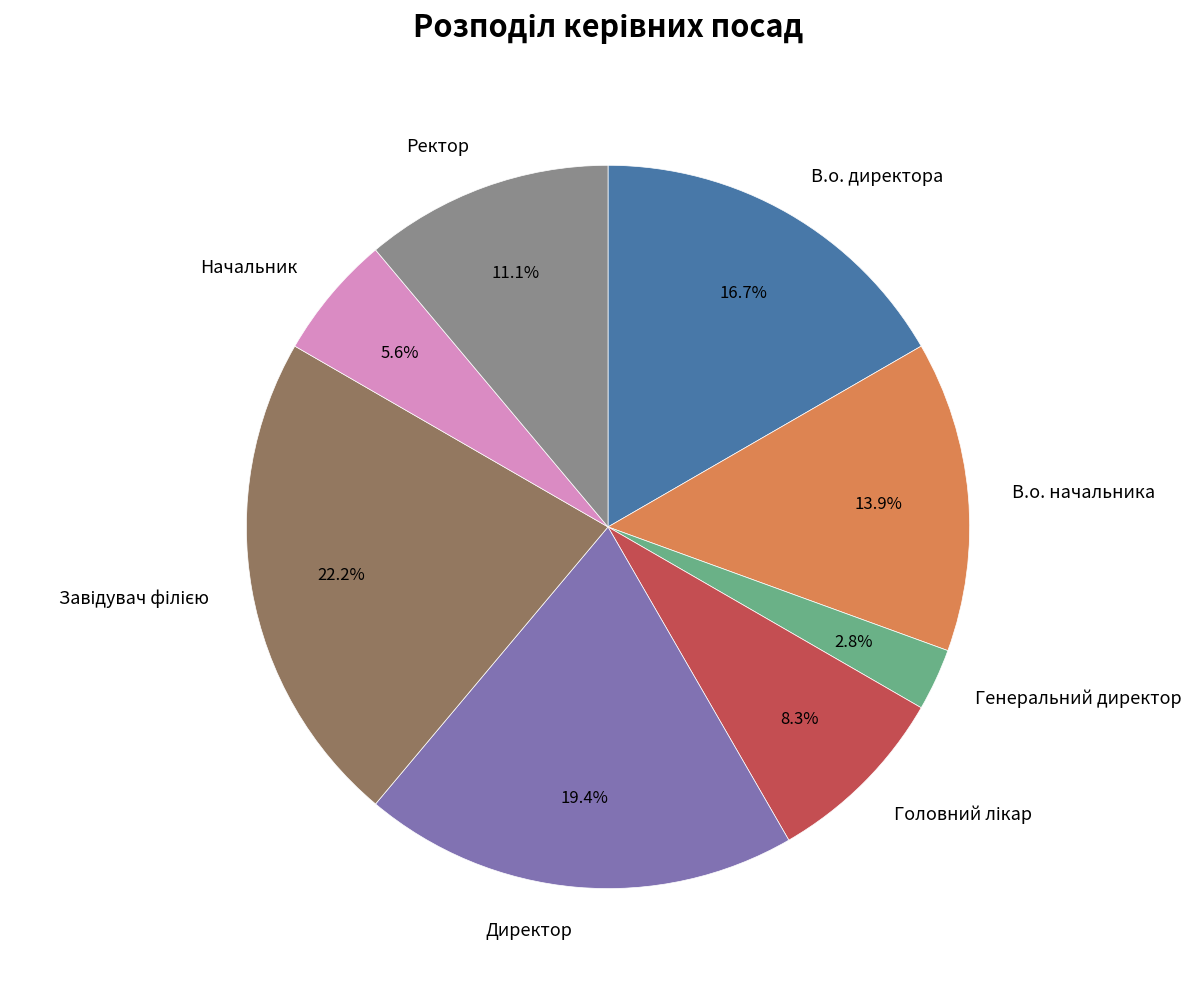

How much of the chart is everything except Ректор?

88.9%